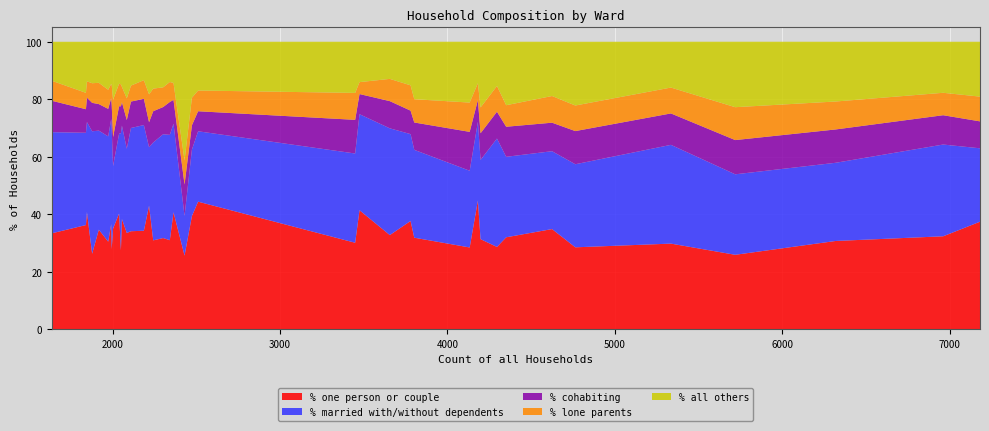

What is the maximum value for % one person or couple?

44.8